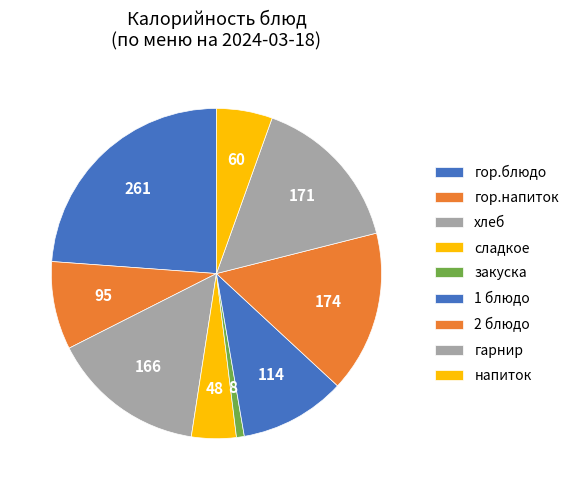

How many segments does this pie chart have?

9